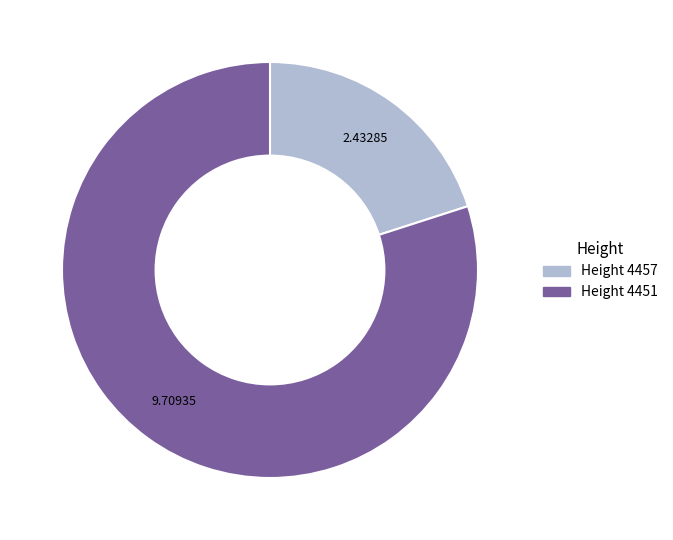

Which category accounts for the majority?

Height 4451